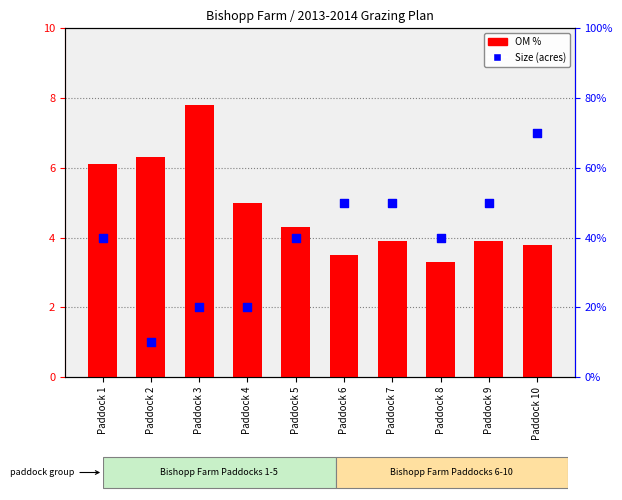

At which category is the sum across all series the highest?

Paddock 10